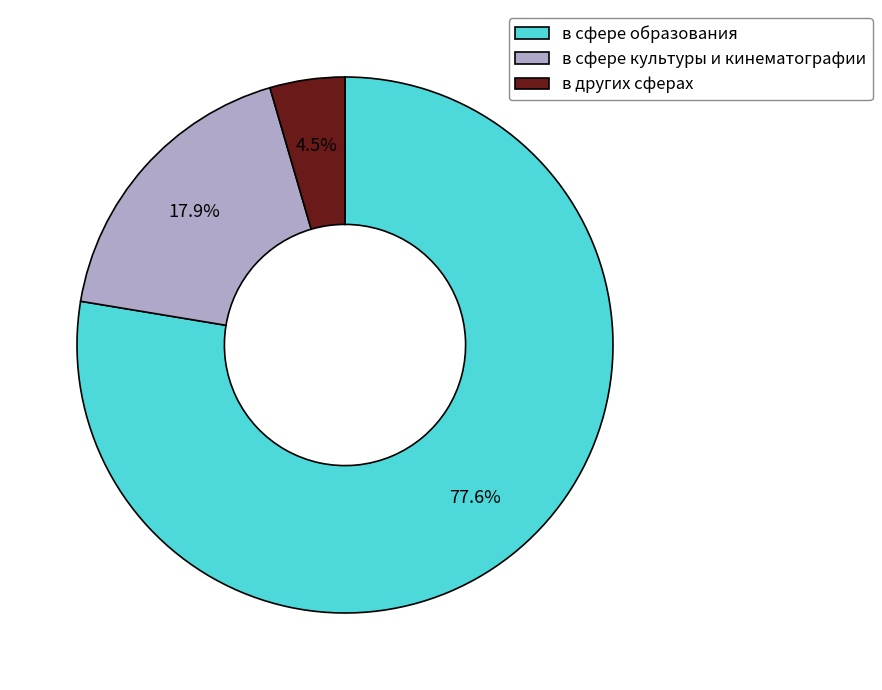

What percentage is the в сфере образования slice, to the nearest percent?

78%